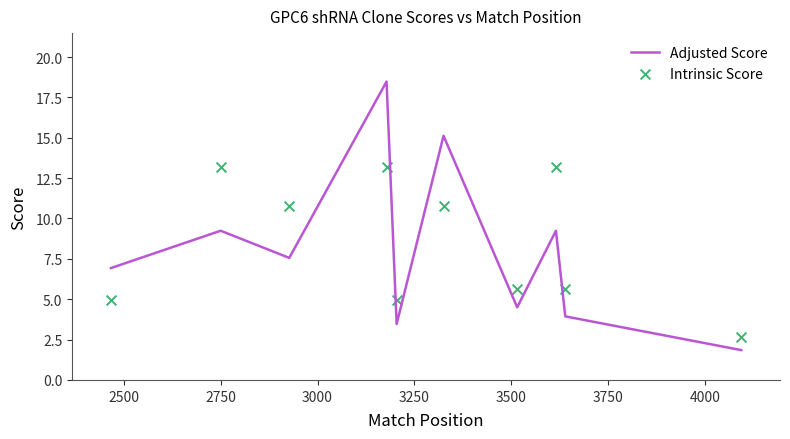

Is the value of Intrinsic Score at 3000 greater than the value of Adjusted Score at 4250?

Yes